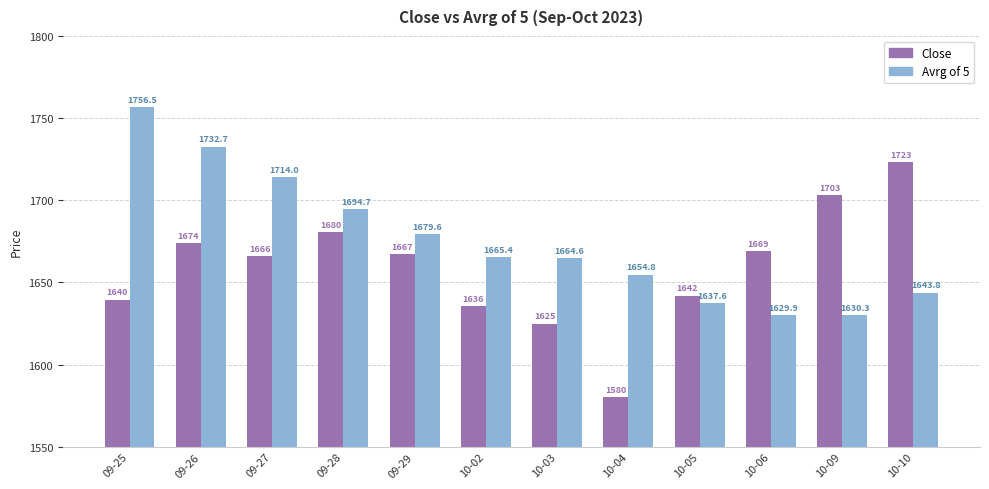

At how many categories does at least one series exceed 1754?

1